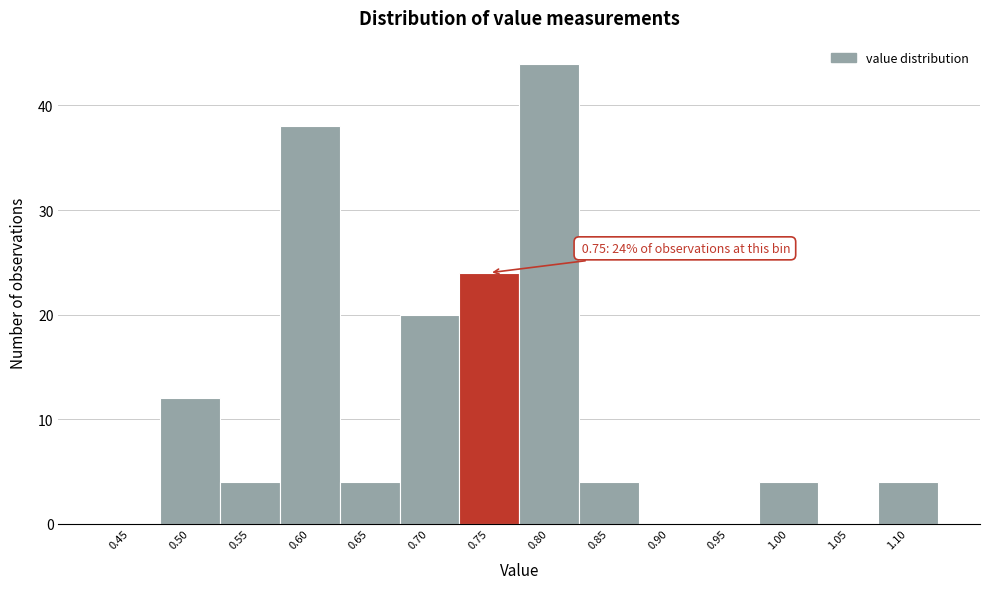

Reading left to right, list all the values displayed in this chart.

0.45=0	0.50=12	0.55=4	0.60=38	0.65=4	0.70=20	0.75=24	0.80=44	0.85=4	0.90=0	0.95=0	1.00=4	1.05=0	1.10=4